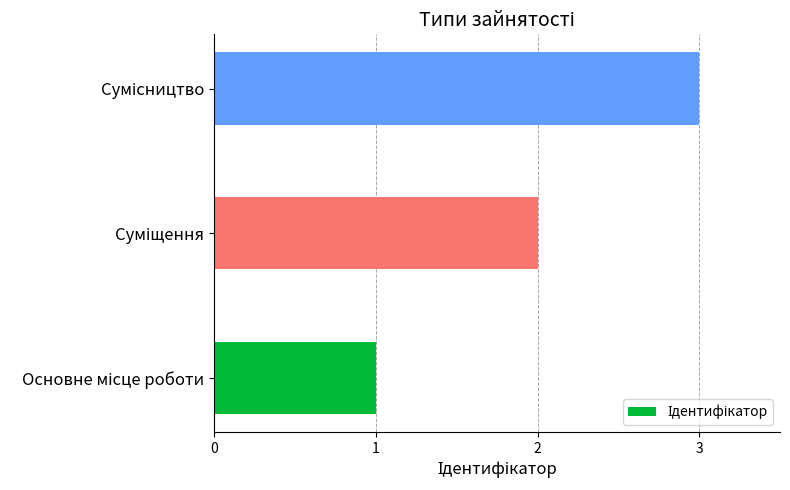

What is the greatest value displayed?

3